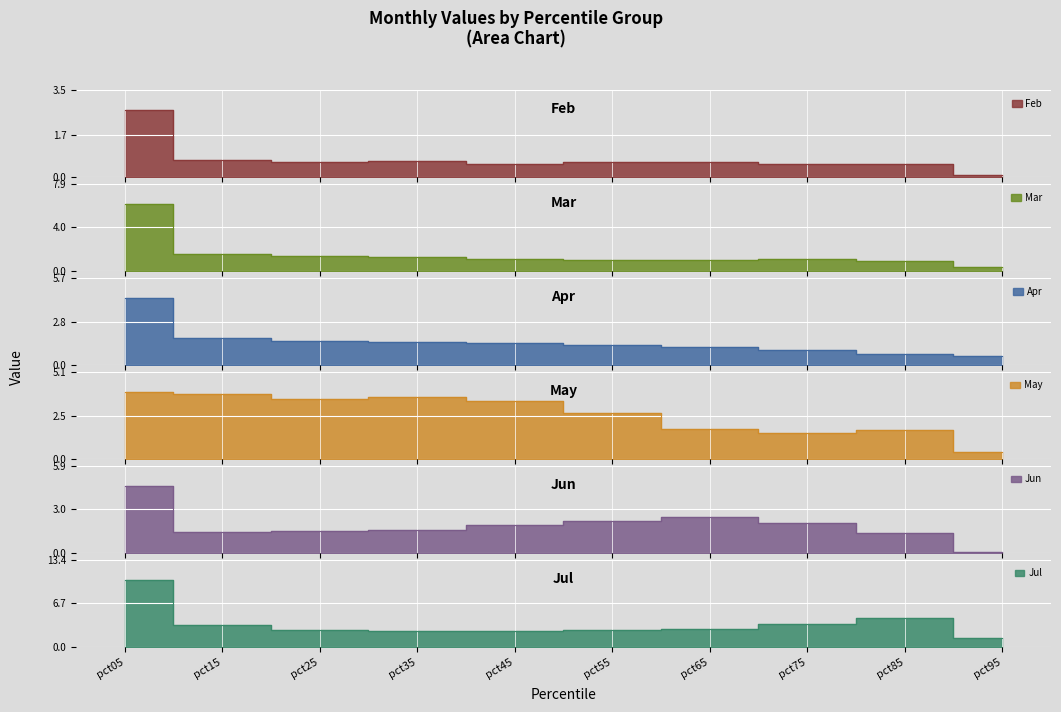

What is the total value across all series at pct05?

32.0